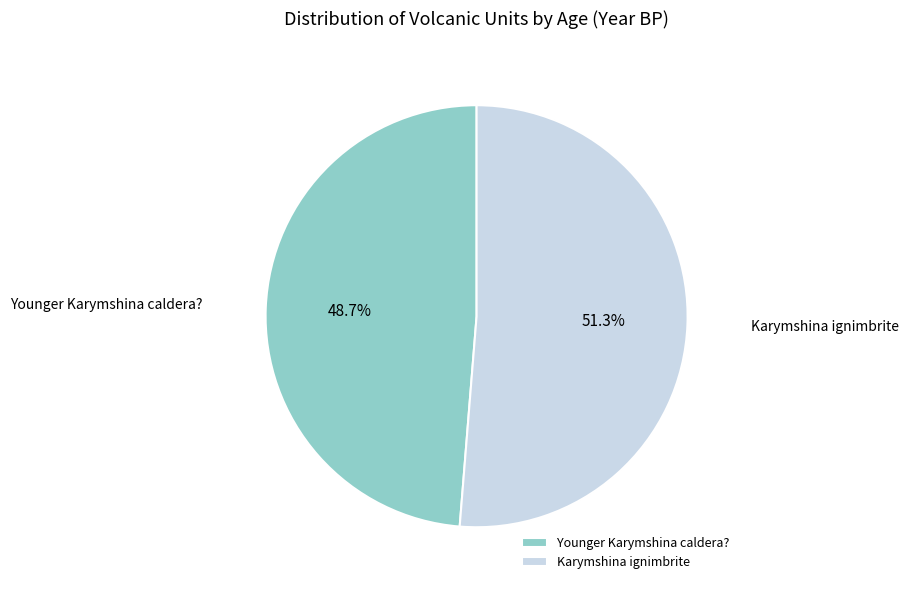

Which has a higher value, Younger Karymshina caldera? or Karymshina ignimbrite?

Karymshina ignimbrite